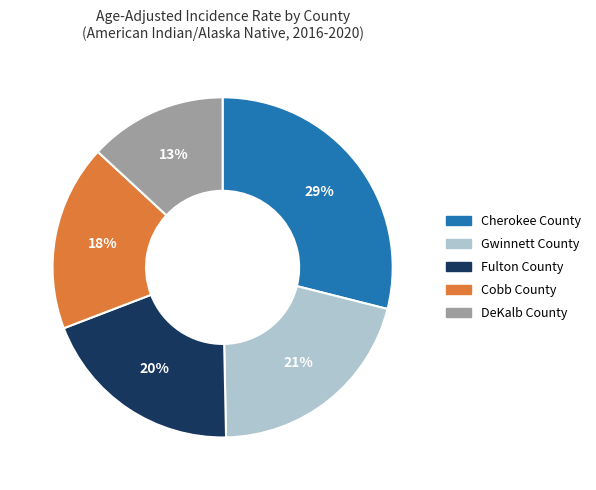

Is it true that Cobb County is 18% of the pie?

True